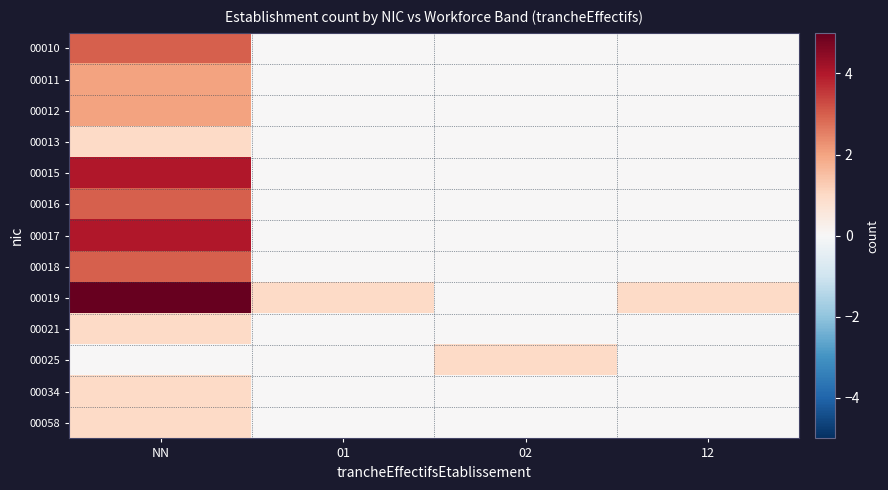

Reading left to right, transcribe all the data shown in this chart.

00010: NN=3	01=0	02=0	12=0
00011: NN=2	01=0	02=0	12=0
00012: NN=2	01=0	02=0	12=0
00013: NN=1	01=0	02=0	12=0
00015: NN=4	01=0	02=0	12=0
00016: NN=3	01=0	02=0	12=0
00017: NN=4	01=0	02=0	12=0
00018: NN=3	01=0	02=0	12=0
00019: NN=5	01=1	02=0	12=1
00021: NN=1	01=0	02=0	12=0
00025: NN=0	01=0	02=1	12=0
00034: NN=1	01=0	02=0	12=0
00058: NN=1	01=0	02=0	12=0